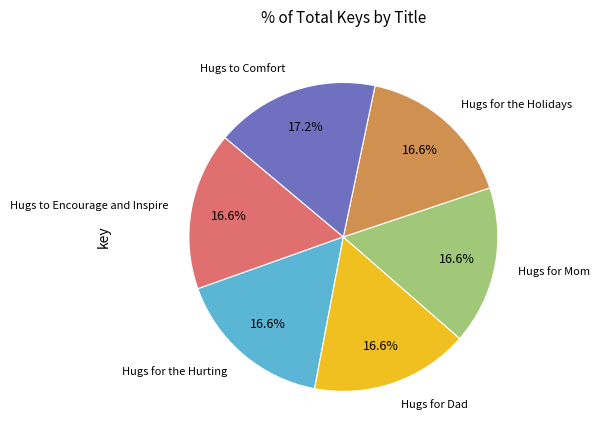

Is there a majority slice in this chart?

No